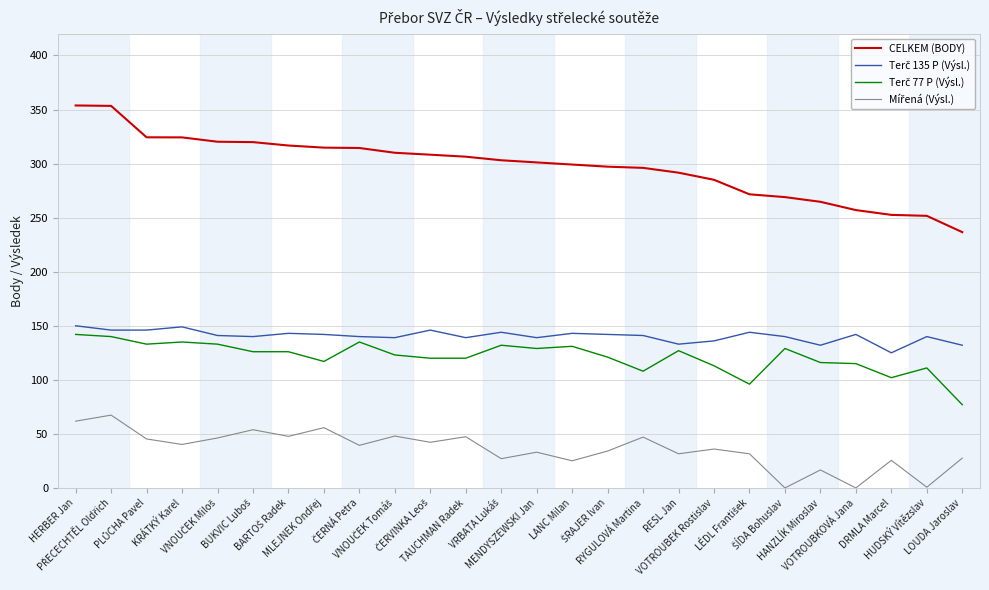

At which category is the sum across all series the highest?

HERBER Jan